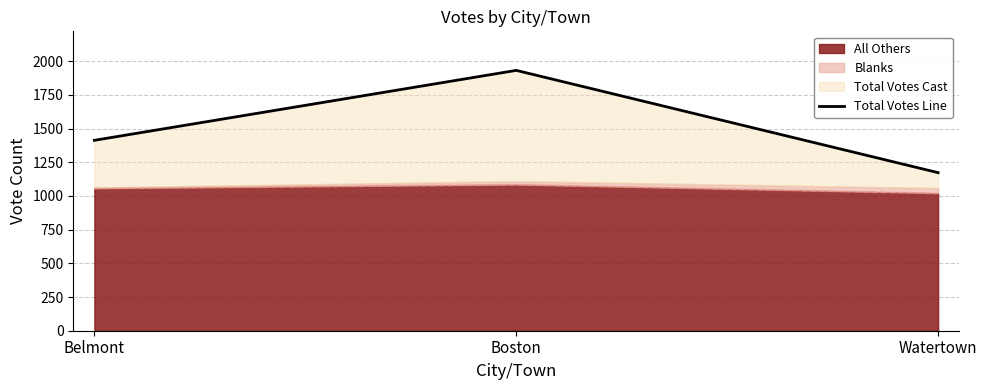

What is the label of the 1st point from the left?

Belmont